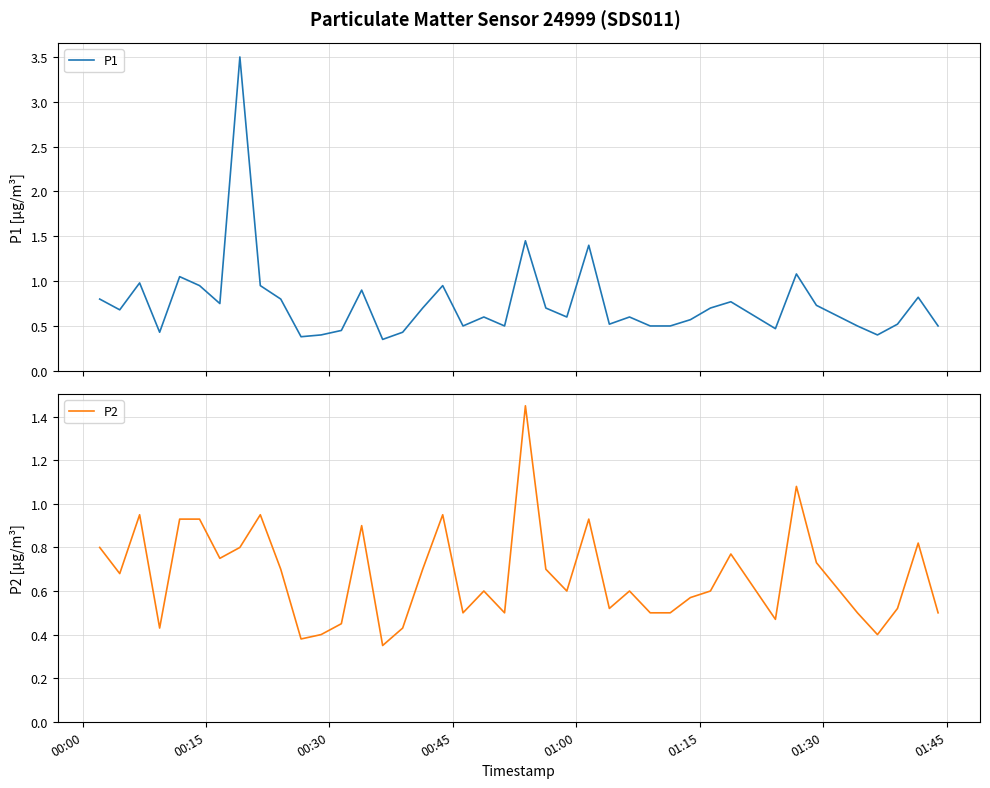

What is the maximum value for P1?

3.5